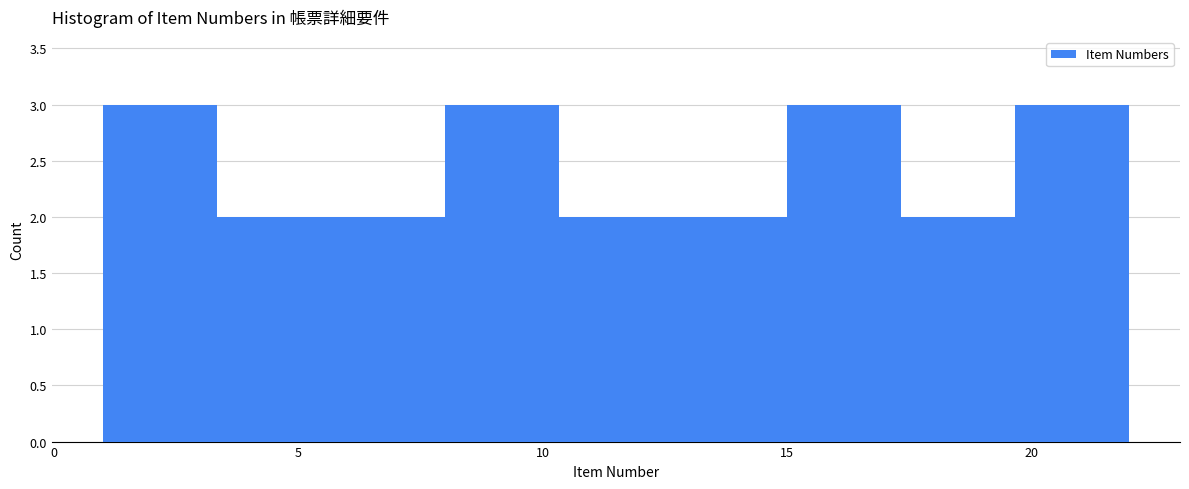

What is the height of the bar covering 19.5 to 22.0 on the x-axis? Neither the bar edges nor the heights are printed on the chart, so give them approximately, as read against the axes.

3